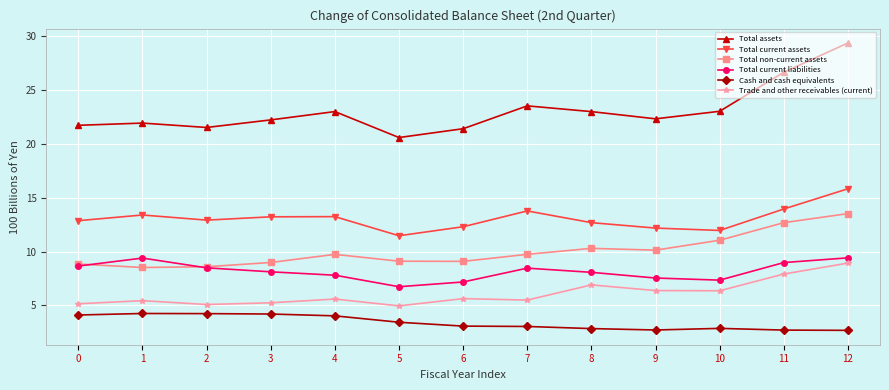

True or false: Total assets has more than 0 interior local peaks.

True